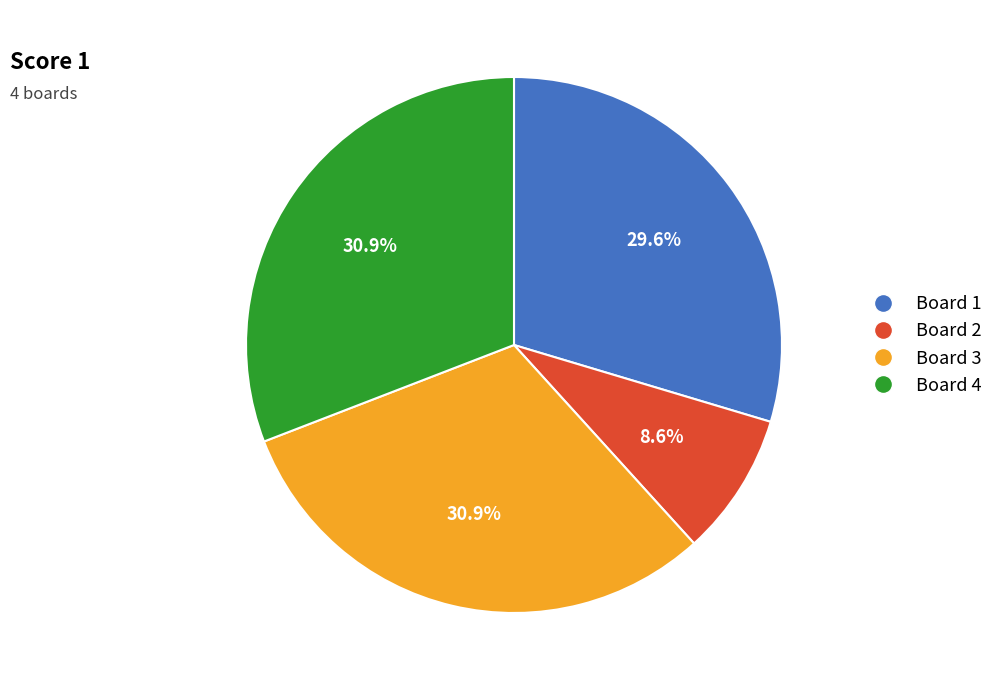

Count the number of slices in the pie.

4